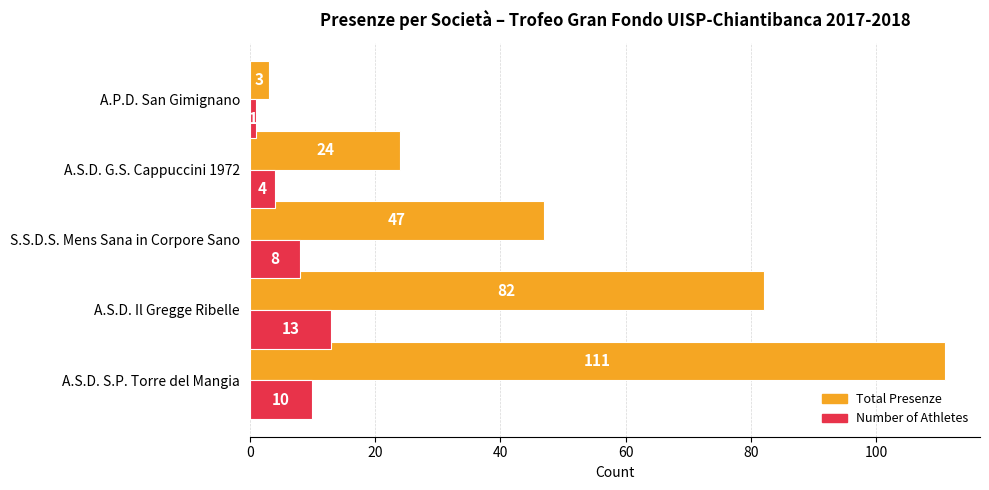

What are all the series names shown in the legend?

Total Presenze, Number of Athletes